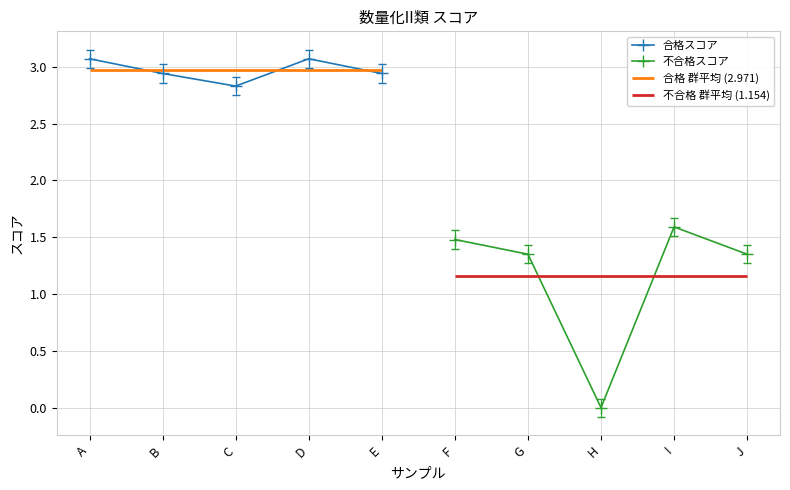

Where is the first local minimum for 不合格スコア?

H